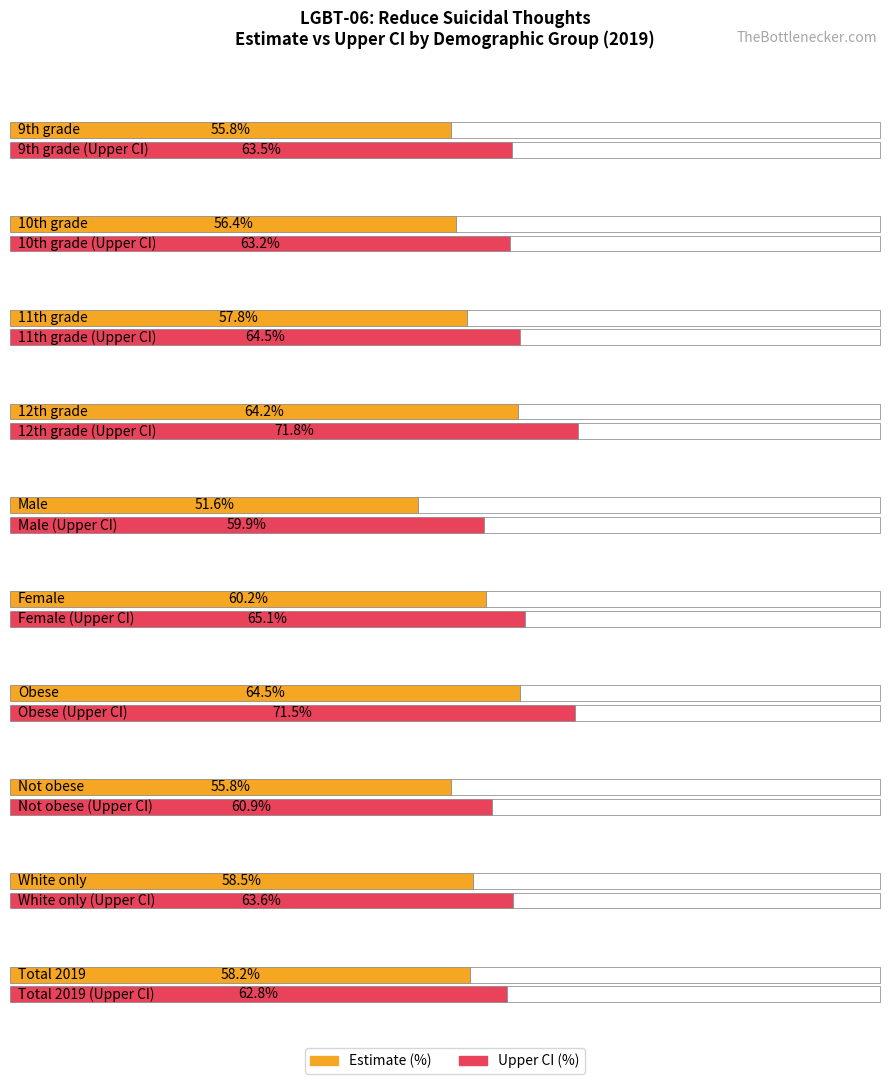

How many groups of bars are there?

10